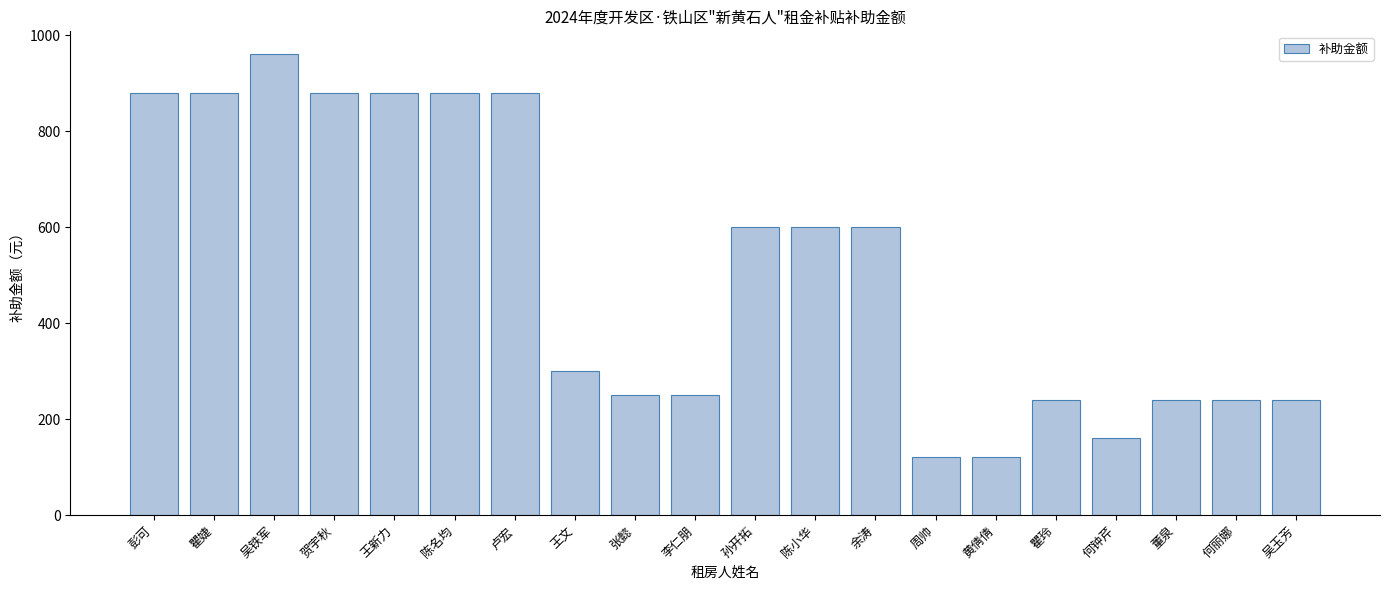

What is the approximate value at 瞿玲?

240